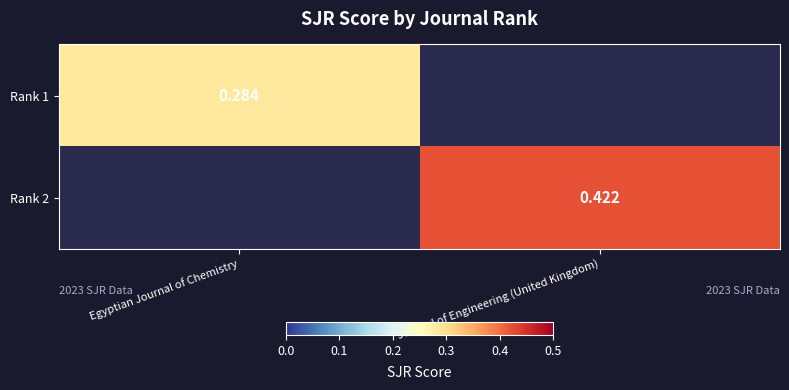

Count the number of data series in this chart.

2